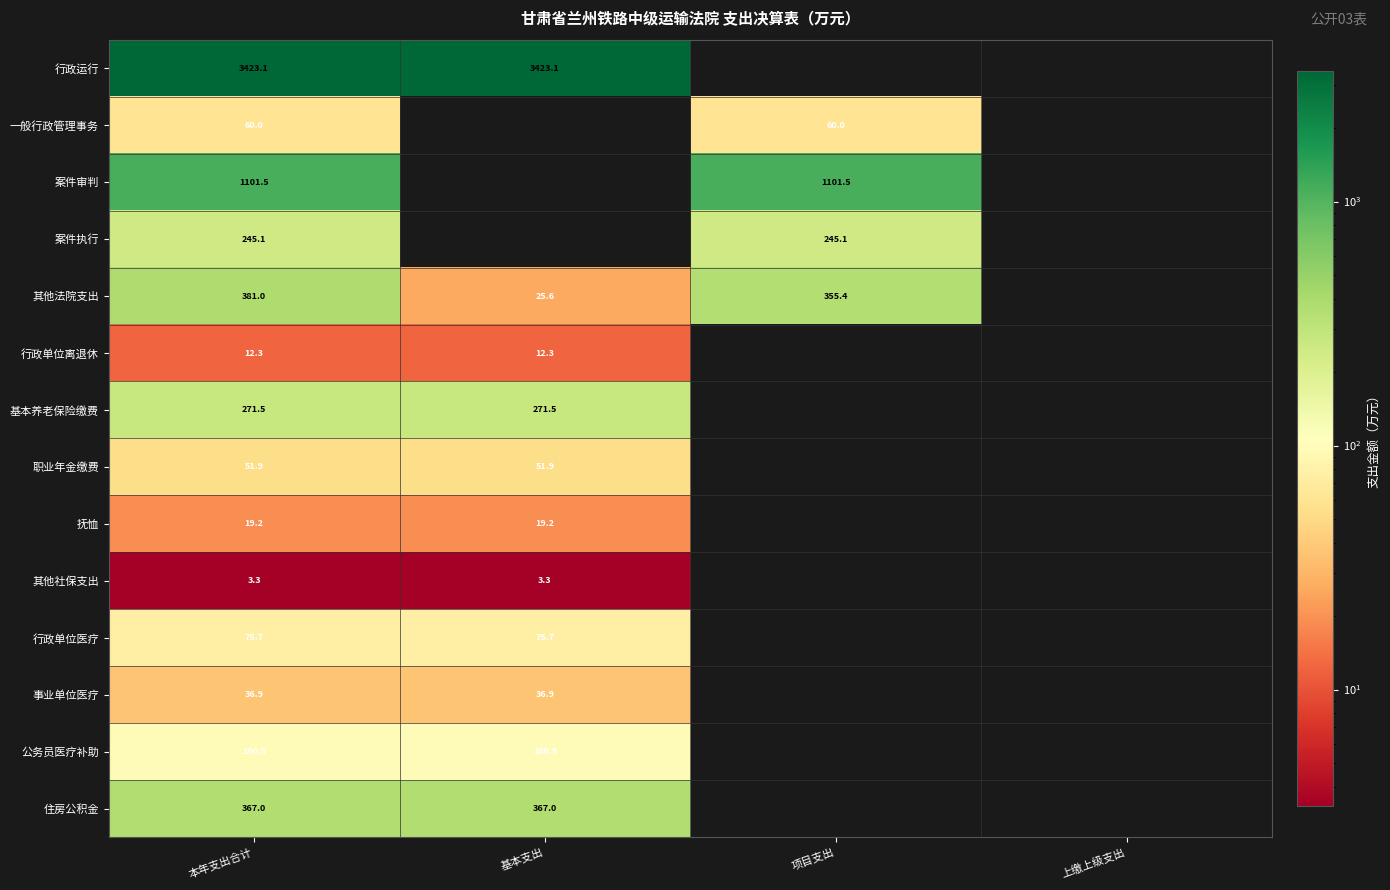

True or false: 案件审判 has a value of 1101.5 at 本年支出合计.

True